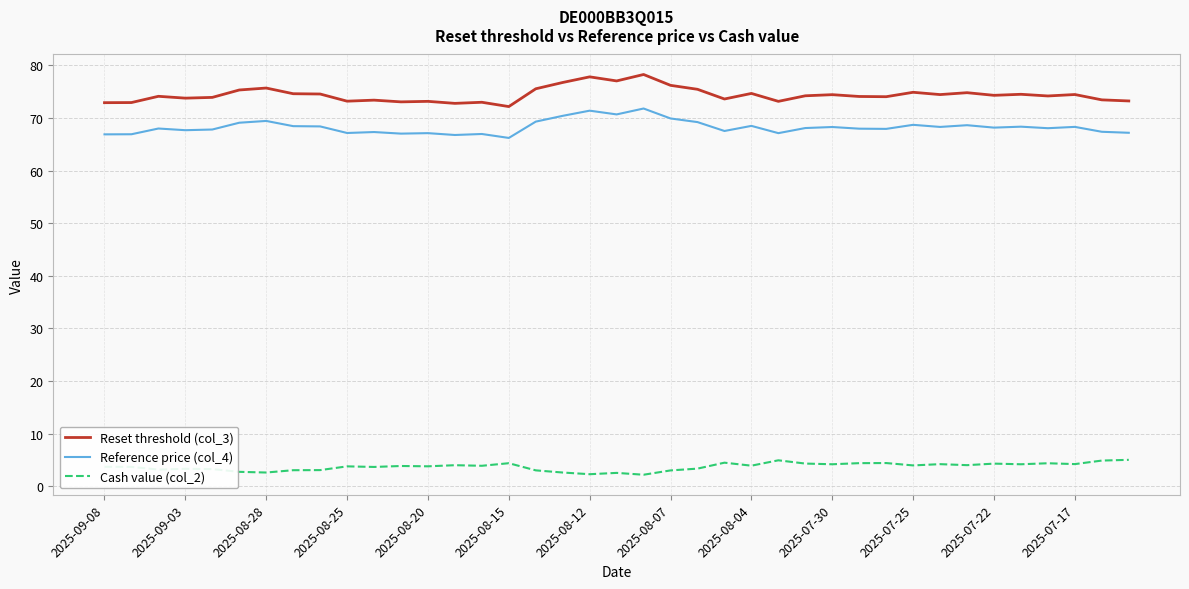

What is the difference between the maximum and minimum values in the Cash value (col_2) series?

2.8